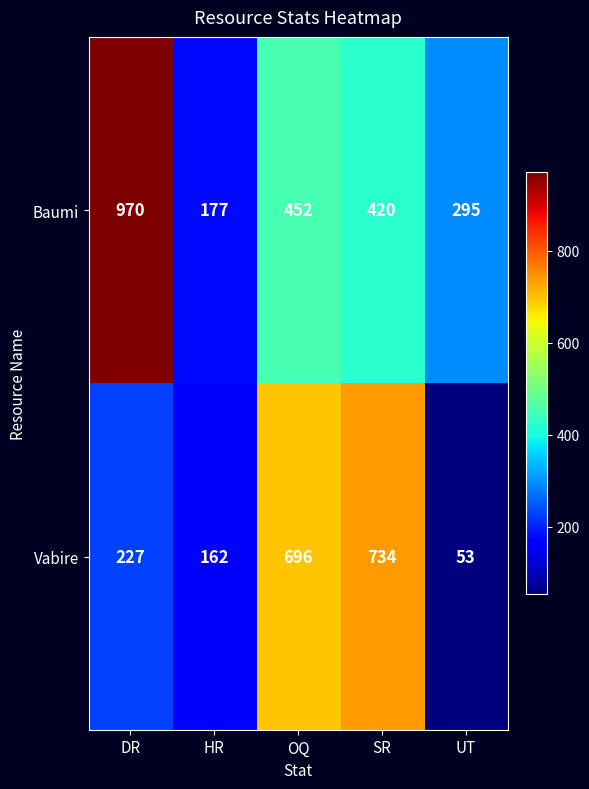

Which series changed the most between SR and UT?

Vabire